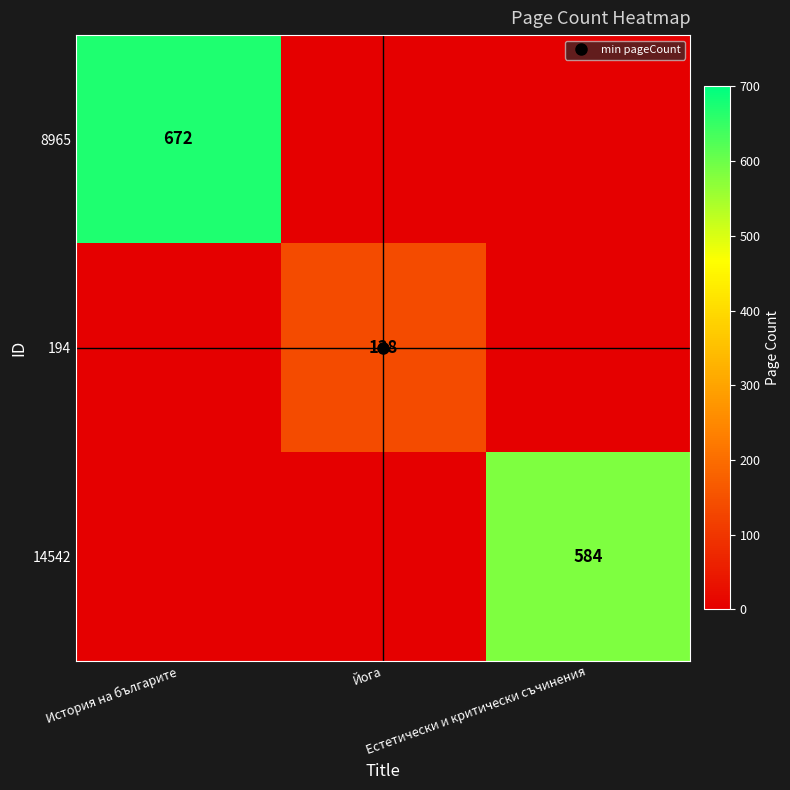

Is it true that 14542 equals 584 at Естетически и критически съчинения?

True